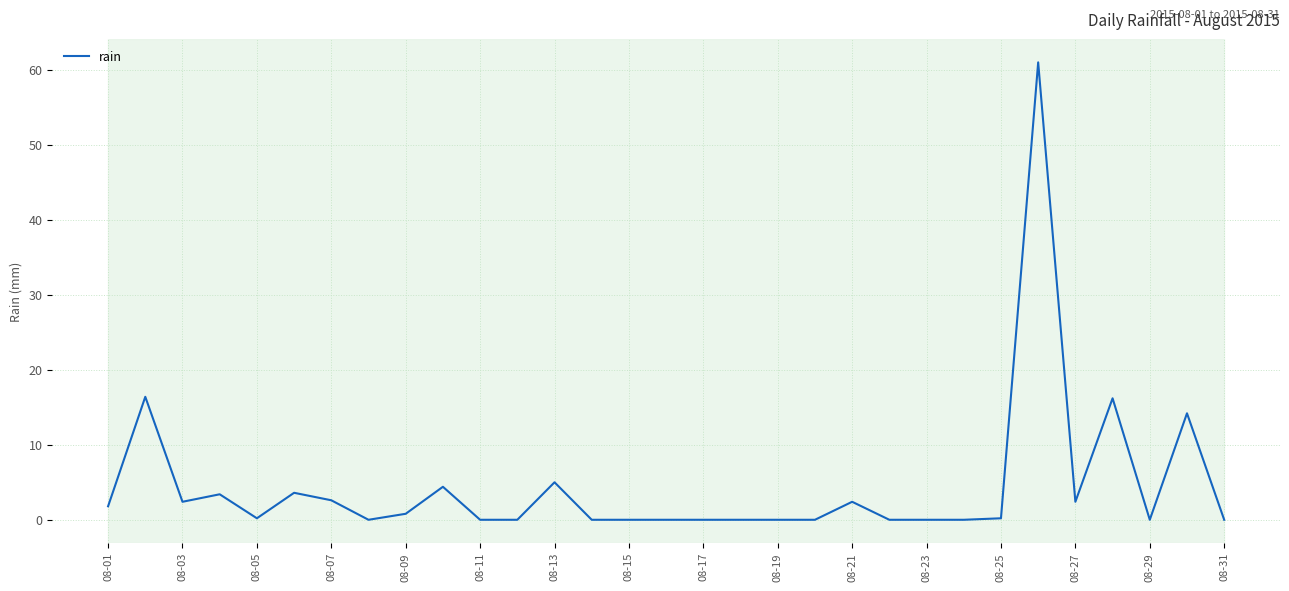

What is the maximum value shown in the chart?

61.0